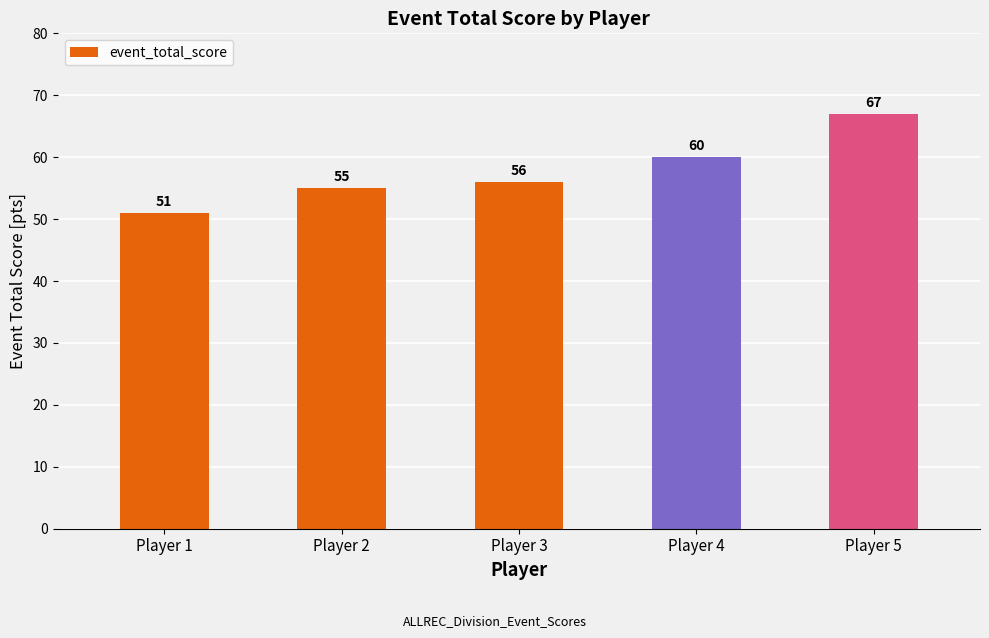

How many bars are there in total?

5